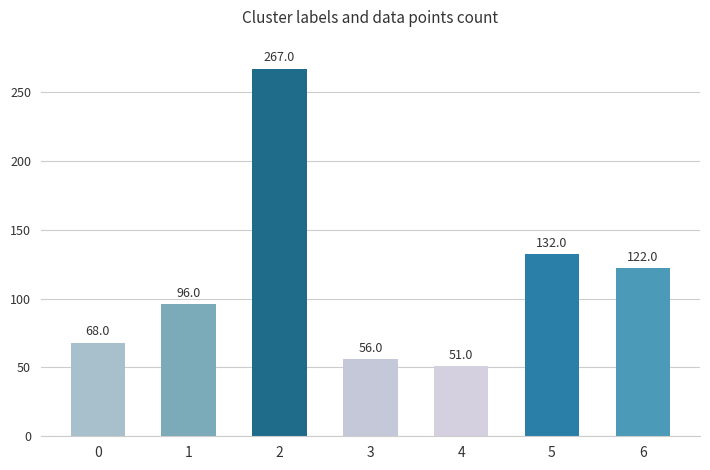

Reading right to left, extract all data points from this chart.

122	132	51	56	267	96	68